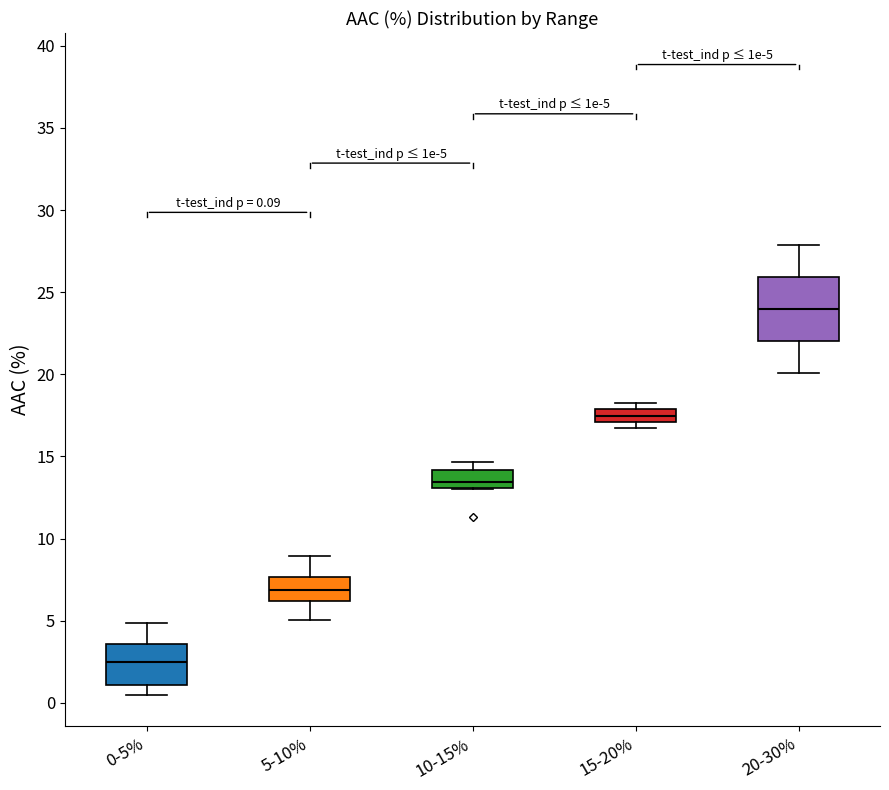

Which box is the tallest, from its lower edge to its upper edge?

20-30%